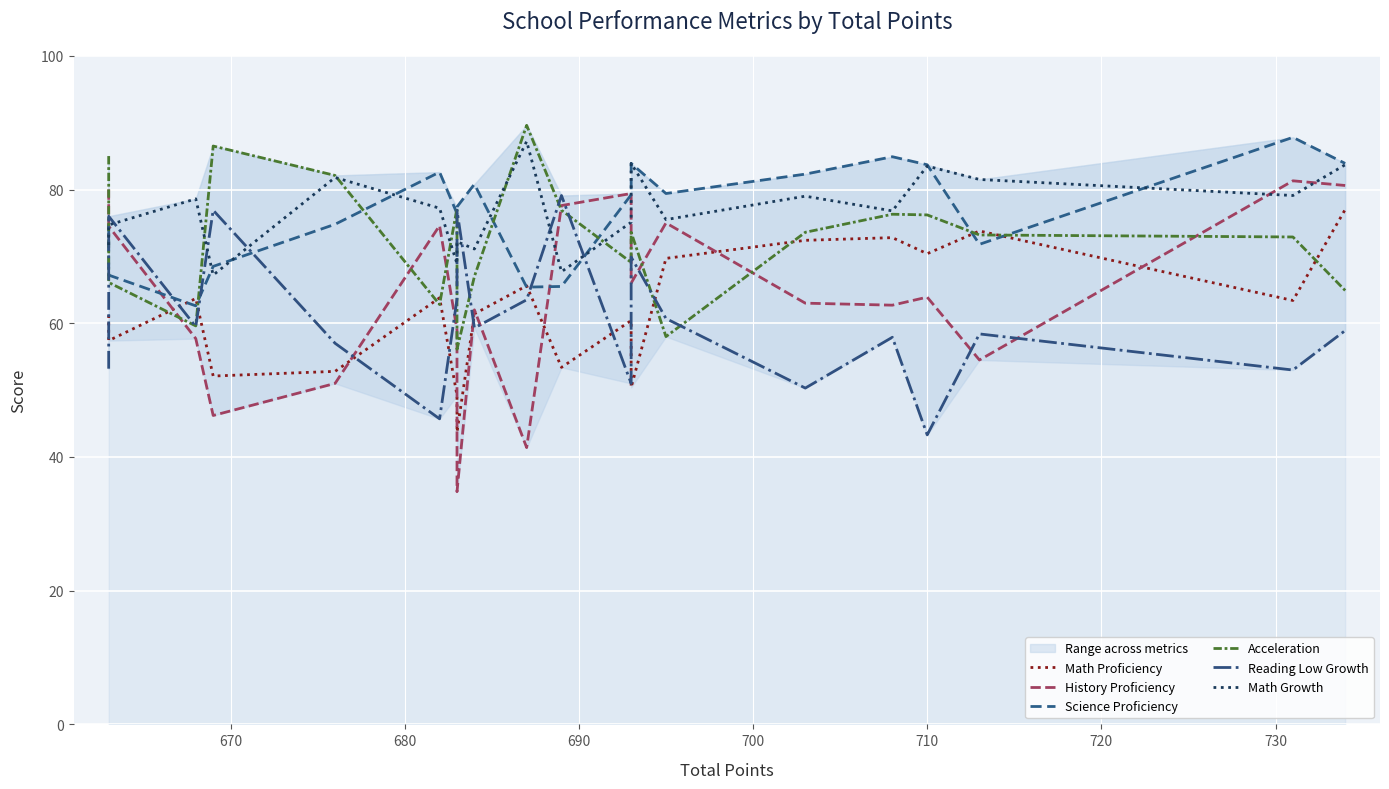

What is the average value of the Reading Low Growth series?

60.7